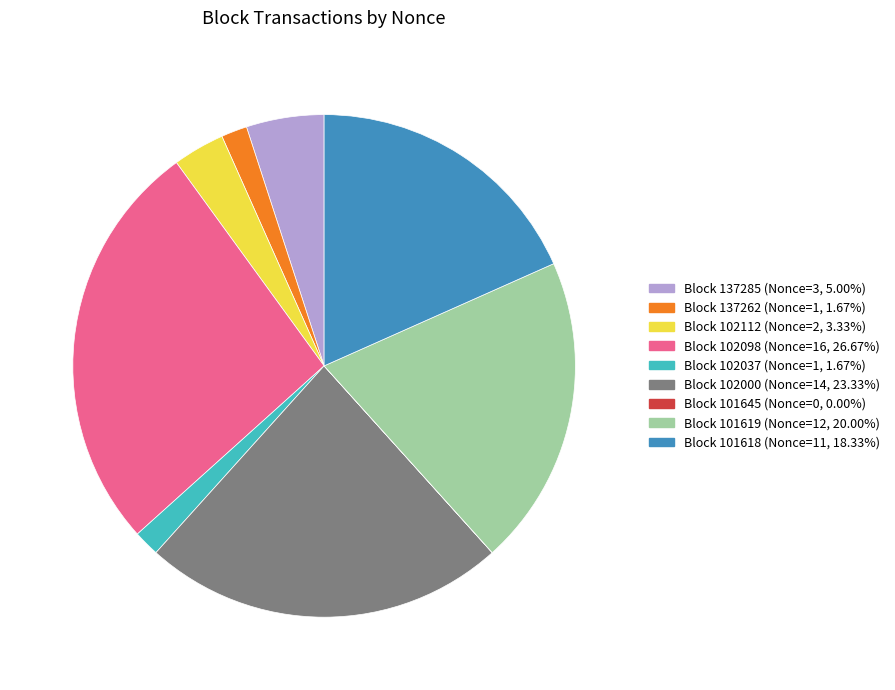

Is there any slice that represents more than half of the pie?

No